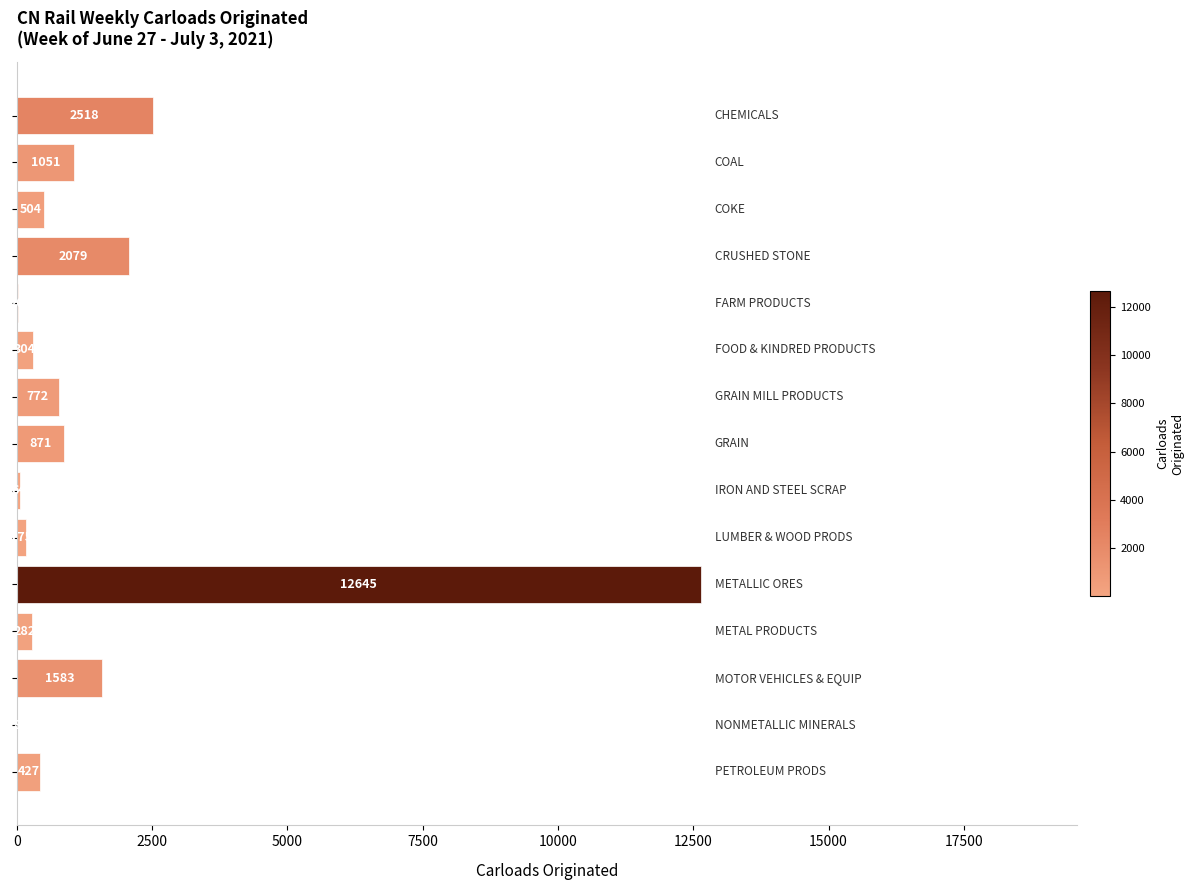

What is the greatest value displayed?

12645